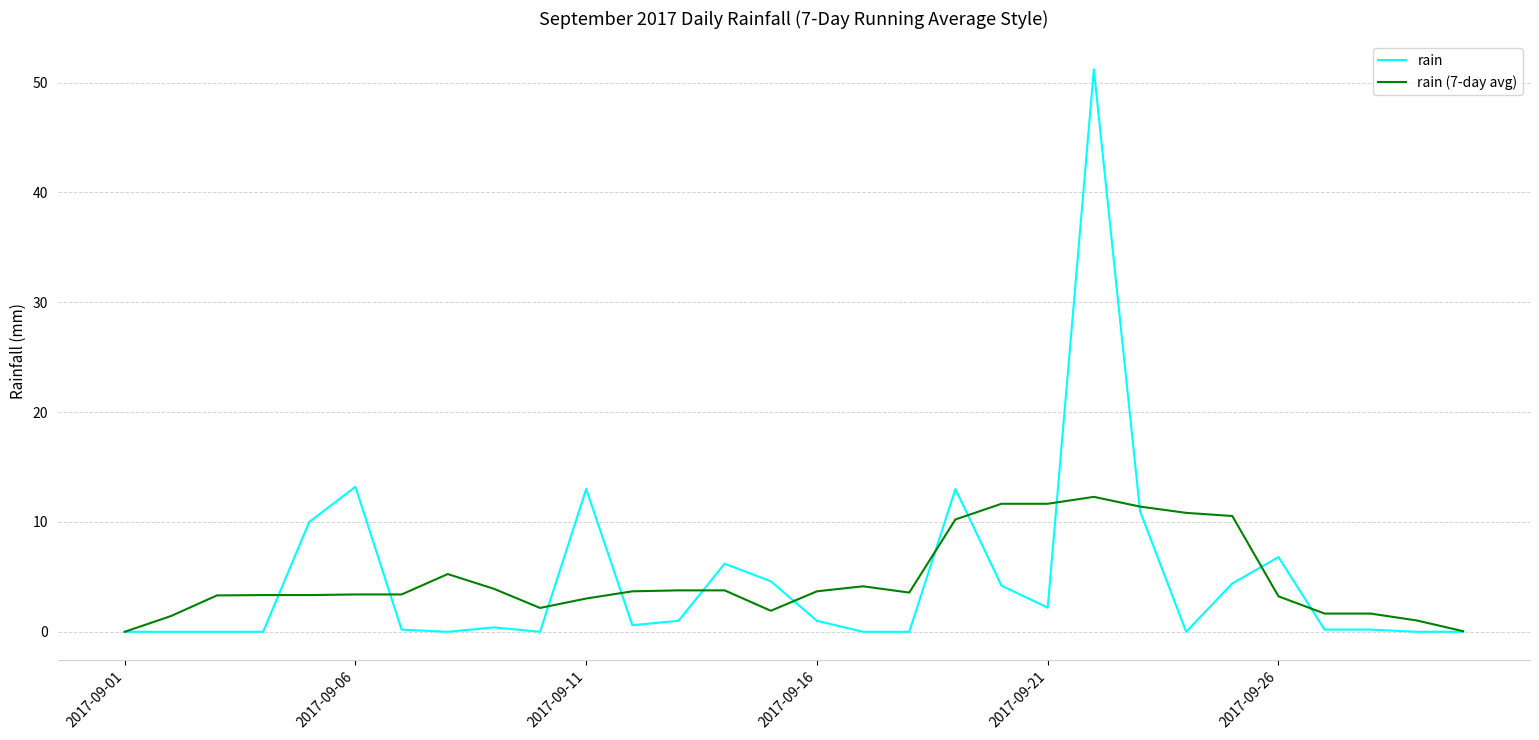

Which series has the largest range (max minus min)?

rain